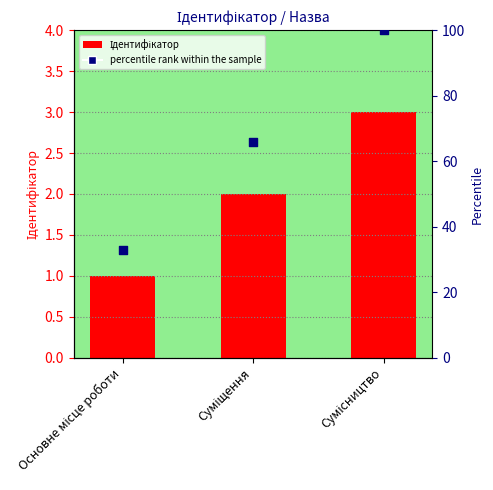

Which series contains the highest Y value?

percentile rank within the sample